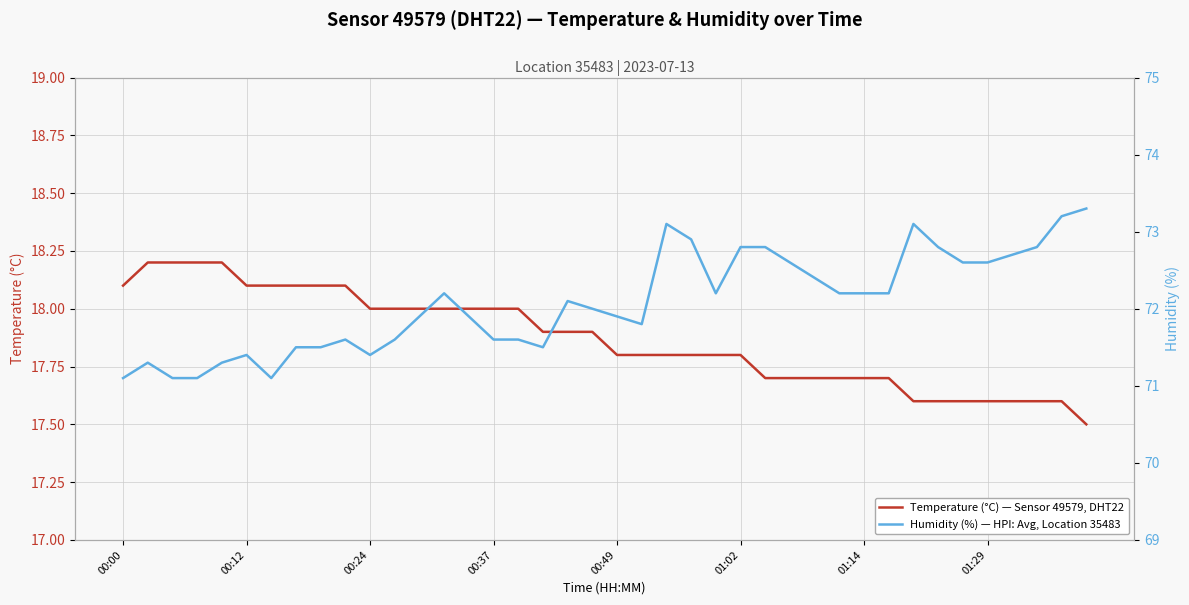

The value of Humidity (%) — HPI: Avg, Location 35483 at 32 is 96.6. True or false?

False